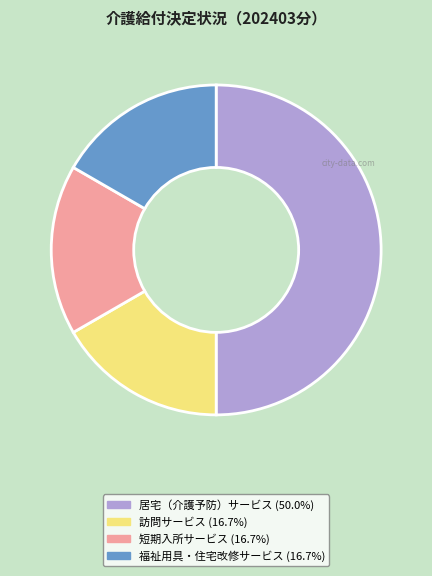

How many segments does this pie chart have?

4